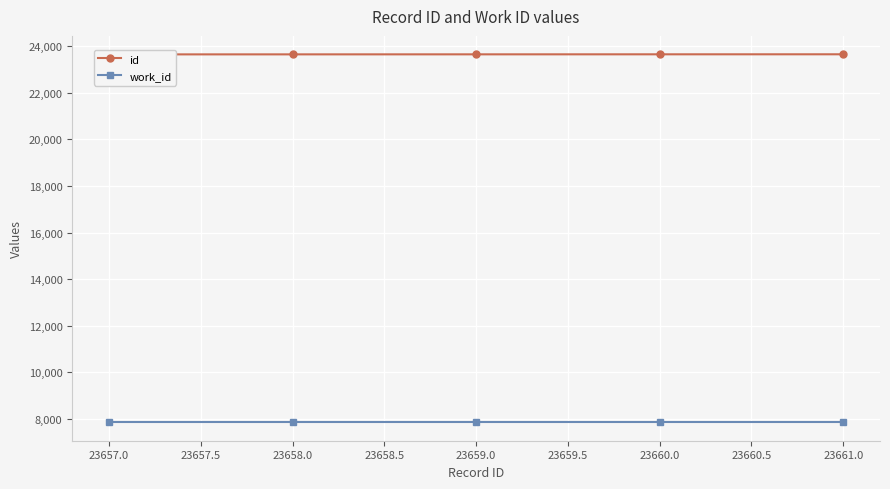

What is the lowest value of the work_id series?

7841